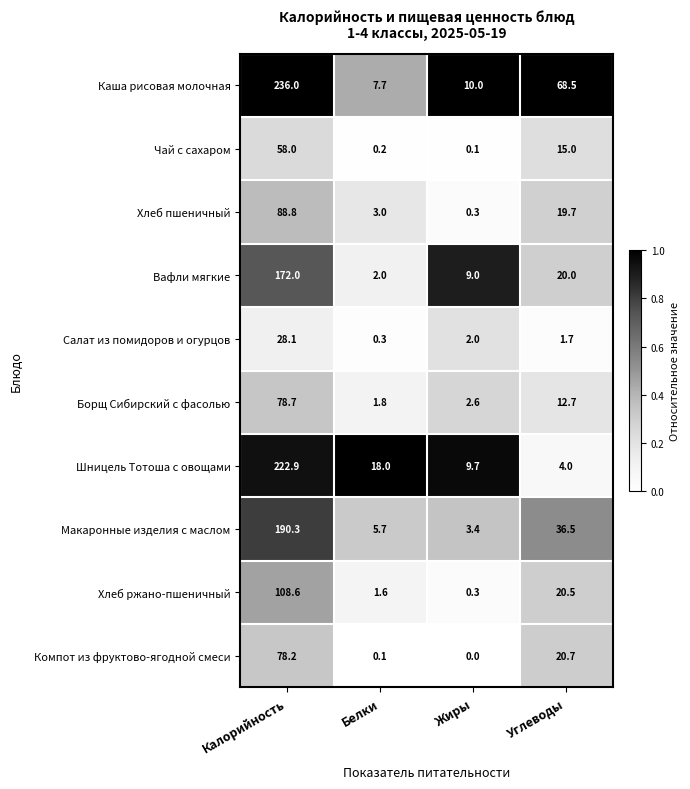

What is the difference between the maximum and minimum values in the Шницель Тотоша с овощами series?

218.9